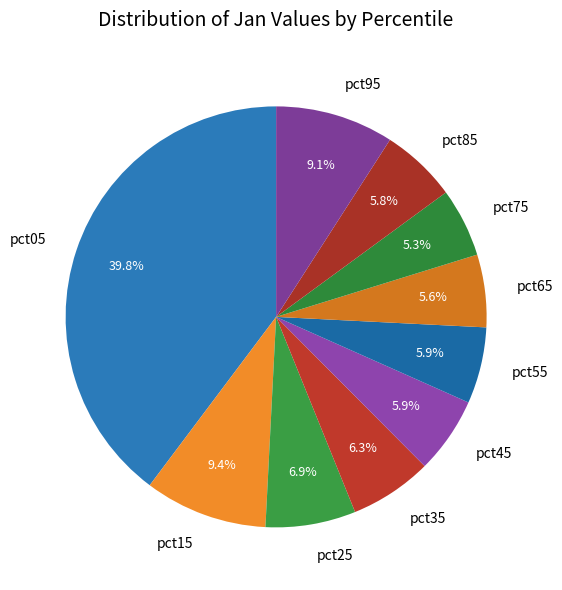

Is pct45 the majority of the pie?

No